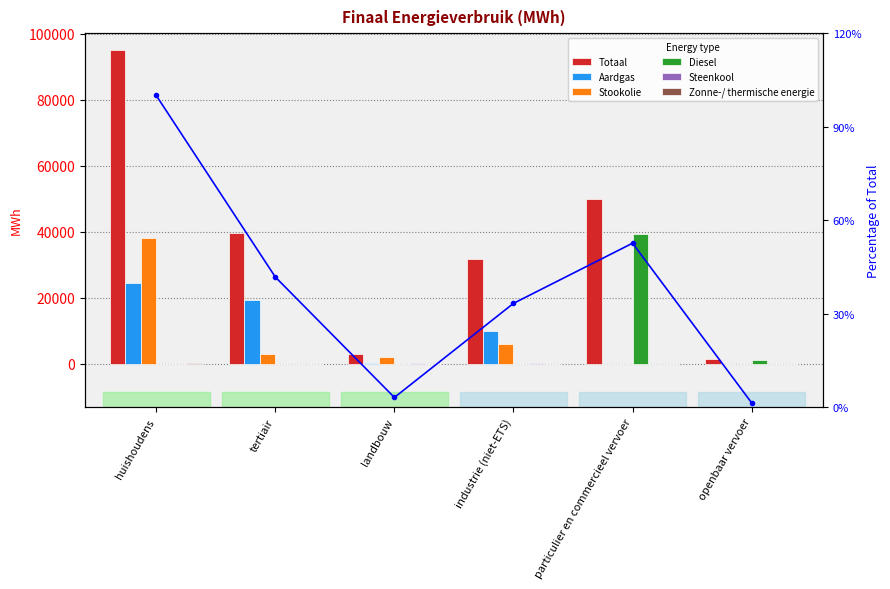

What are all the series names shown in the legend?

Totaal, Aardgas, Stookolie, Diesel, Steenkool, Zonne-/ thermische energie